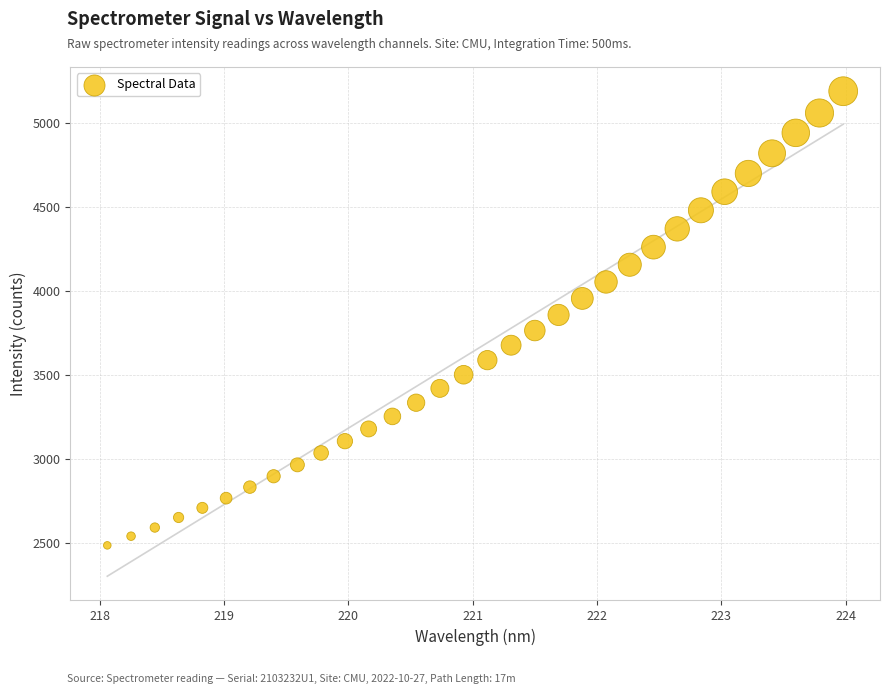

What is the range of X values (max minus min)?

5.9